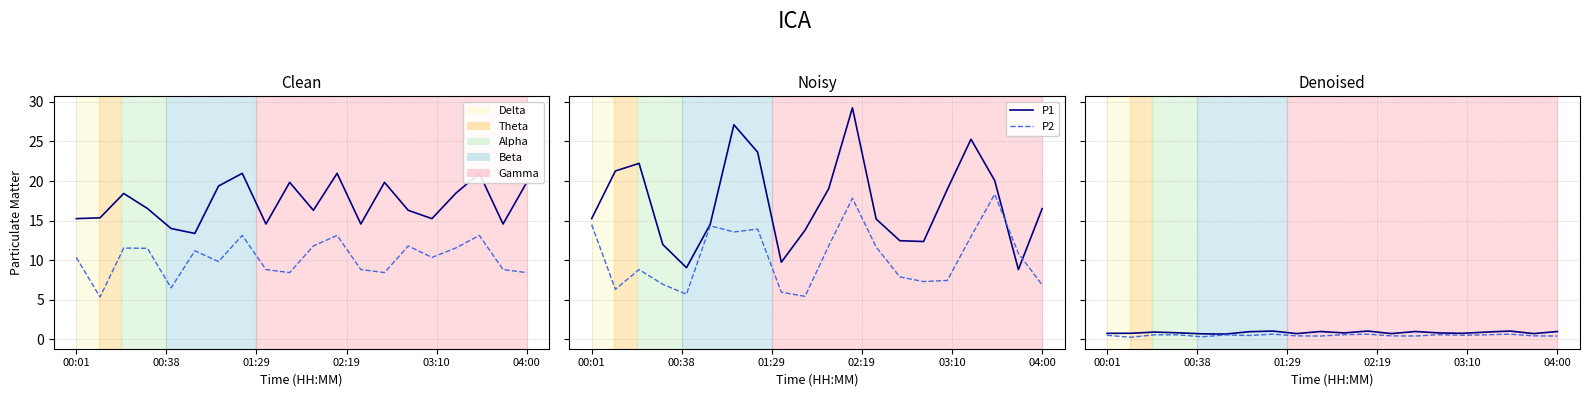

What value does the P2 series have at 11?

0.7